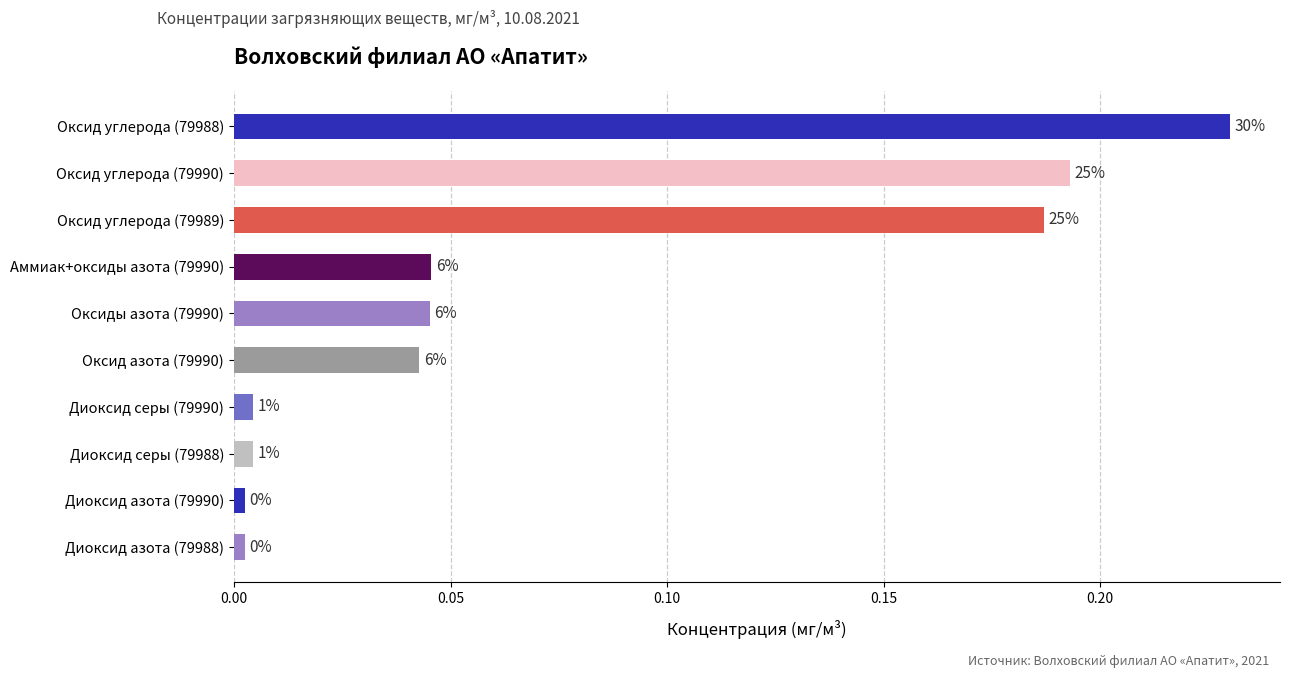

How many bars are there in total?

10